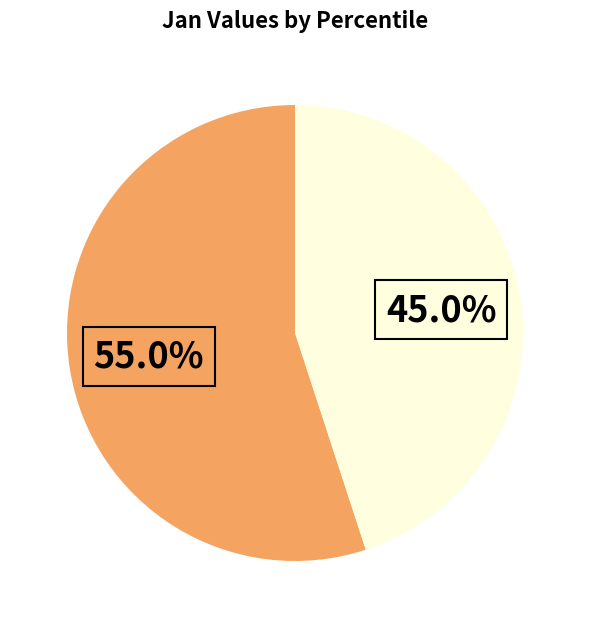

Does any single category account for the majority?

Yes